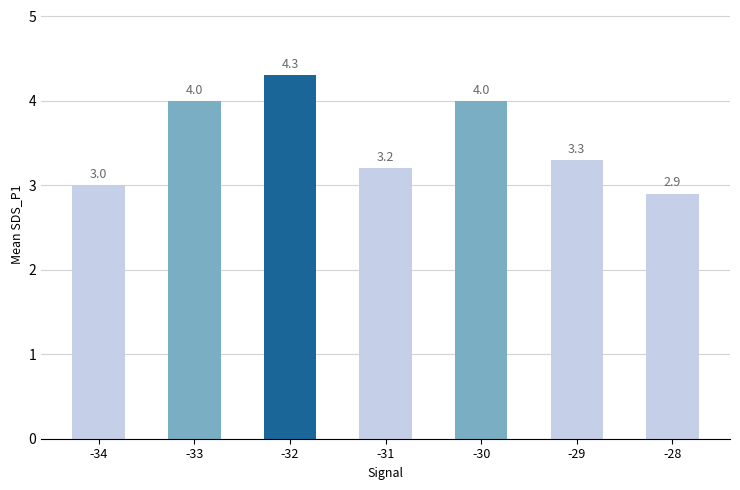

Reading right to left, list all the values displayed in this chart.

2.9	3.3	4.0	3.2	4.3	4.0	3.0